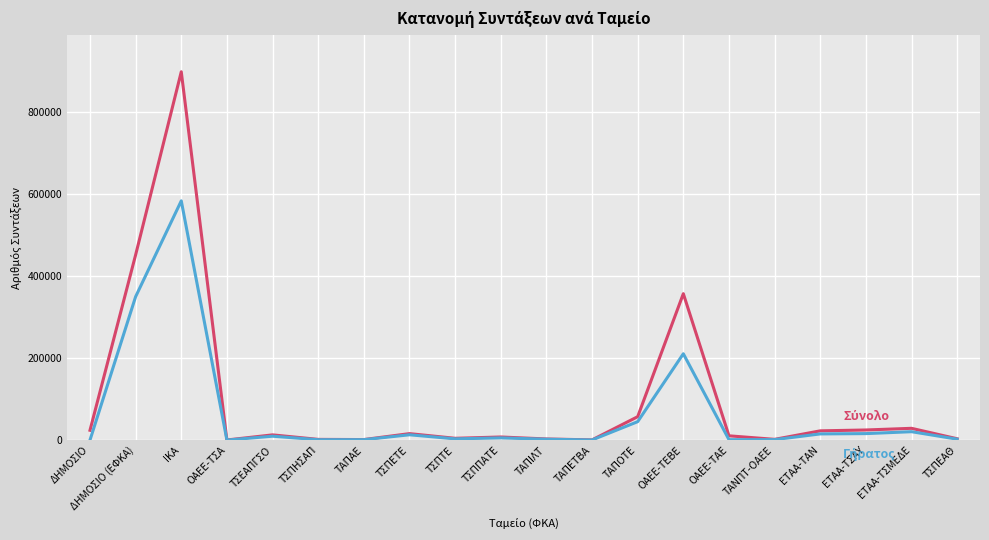

What is the greatest value displayed?

897094